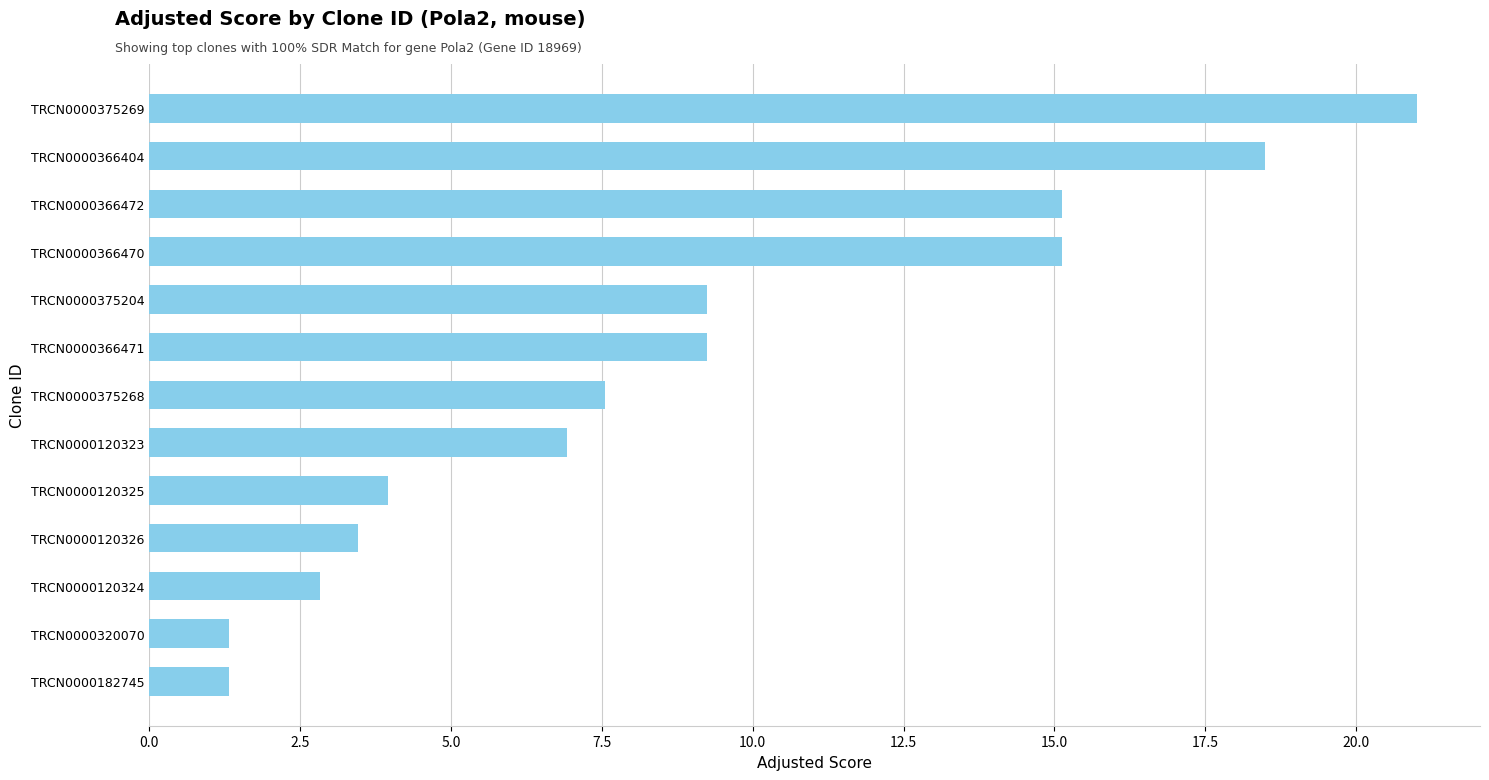

What is the change in value from TRCN0000375269 to TRCN0000366470?

-5.9